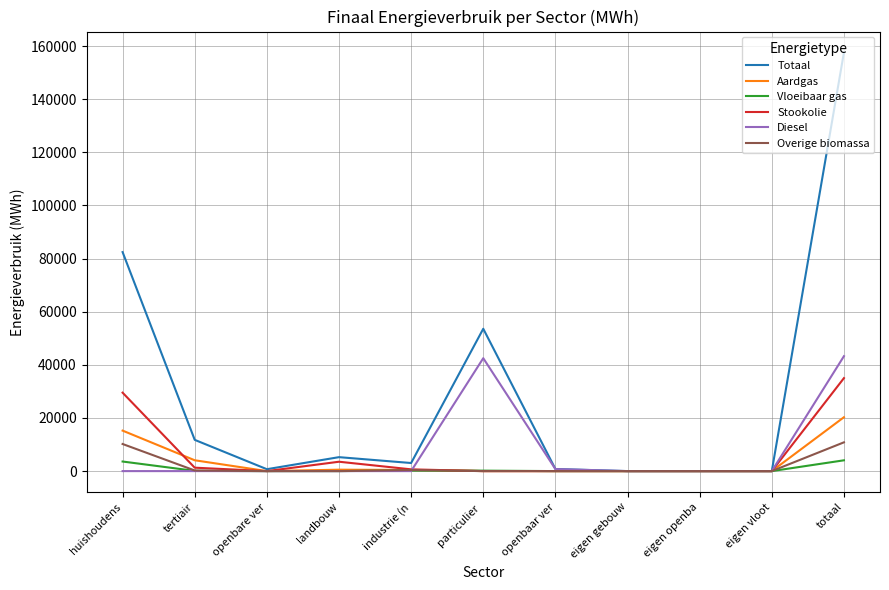

Which series has the largest range (max minus min)?

Totaal